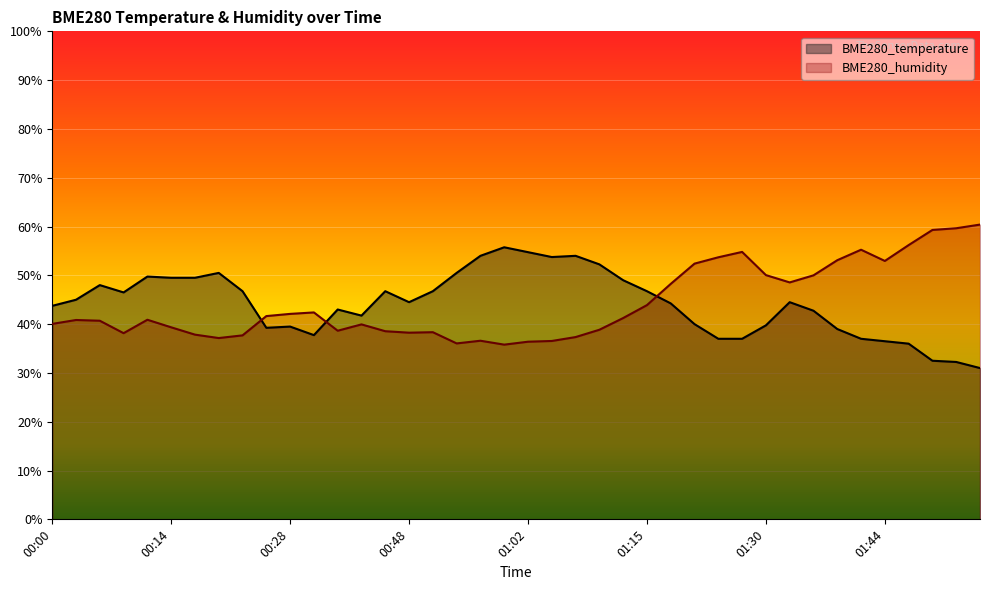

Is it true that BME280_temperature equals 40.0 at 01:21?

True